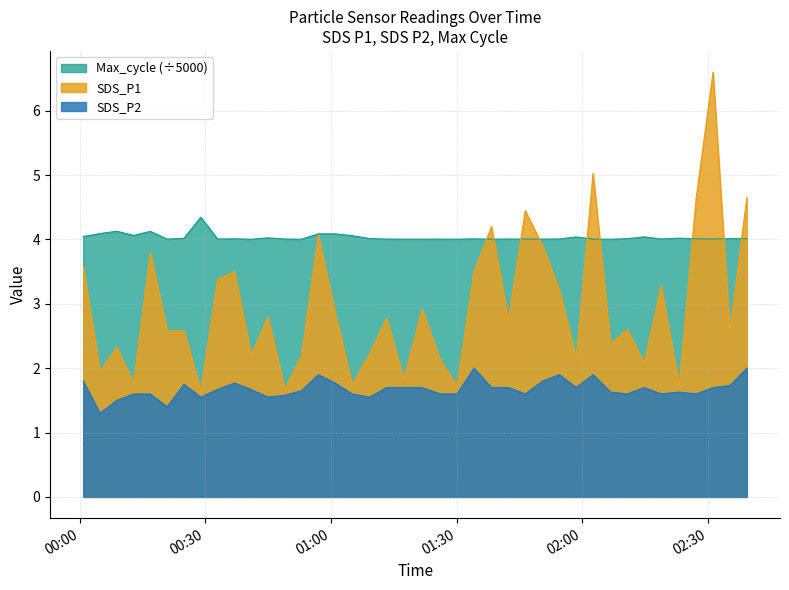

At 2022/08/10 01:05:02, list the series in order from largest to smallest.

Max_cycle, SDS_P1, SDS_P2